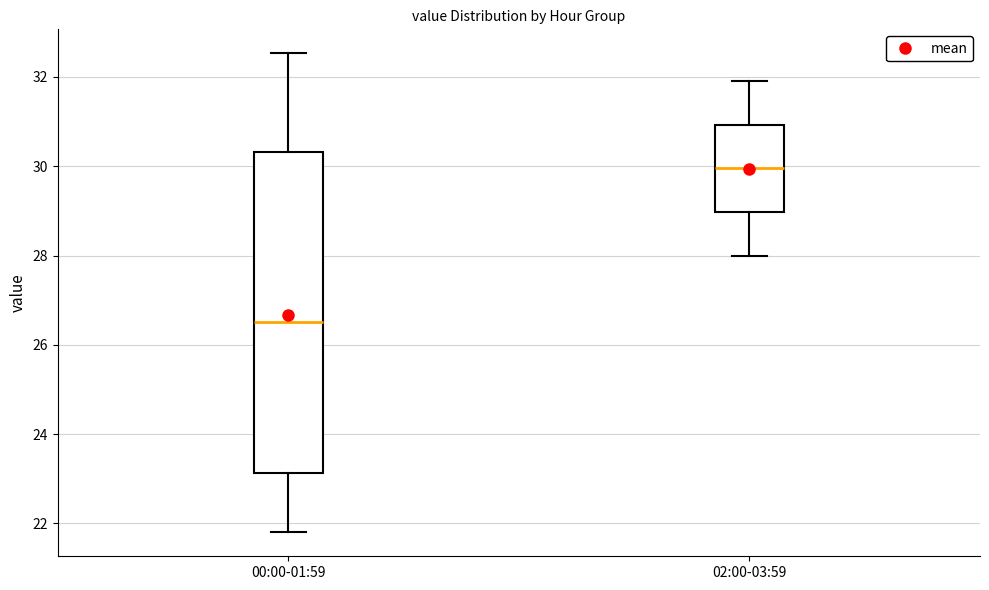

Reading left to right, read every box against the y-axis: the position of its median line, the range the box covers, and the ends of its whiskers. The values are not printed on the chart, so give them approximately, as read against the axis.

00:00-01:59: median 26.6, box 23.2 to 30.4, whiskers 21.8 to 32.6
02:00-03:59: median 30.0, box 29.0 to 31.0, whiskers 28.0 to 32.0